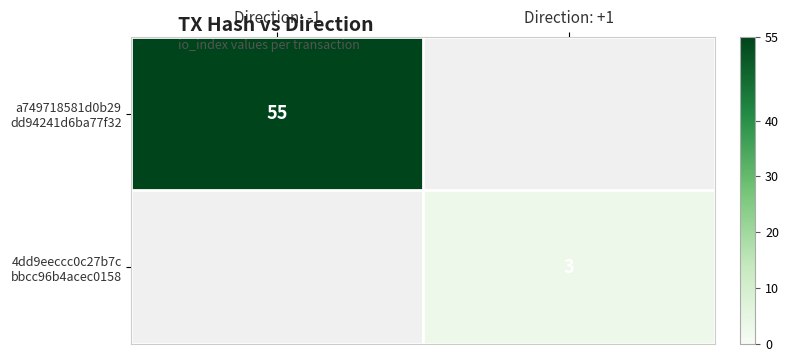

Which category has the lowest value in the 4dd9eeccc0c27b7c bbcc96b4acec0158 series?

Direction: -1